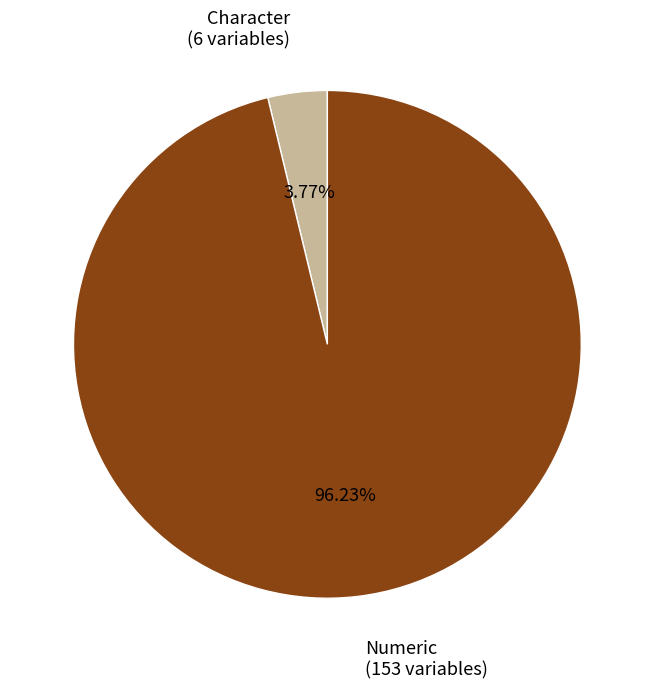

To the nearest percent, what portion does Numeric represent?

96%